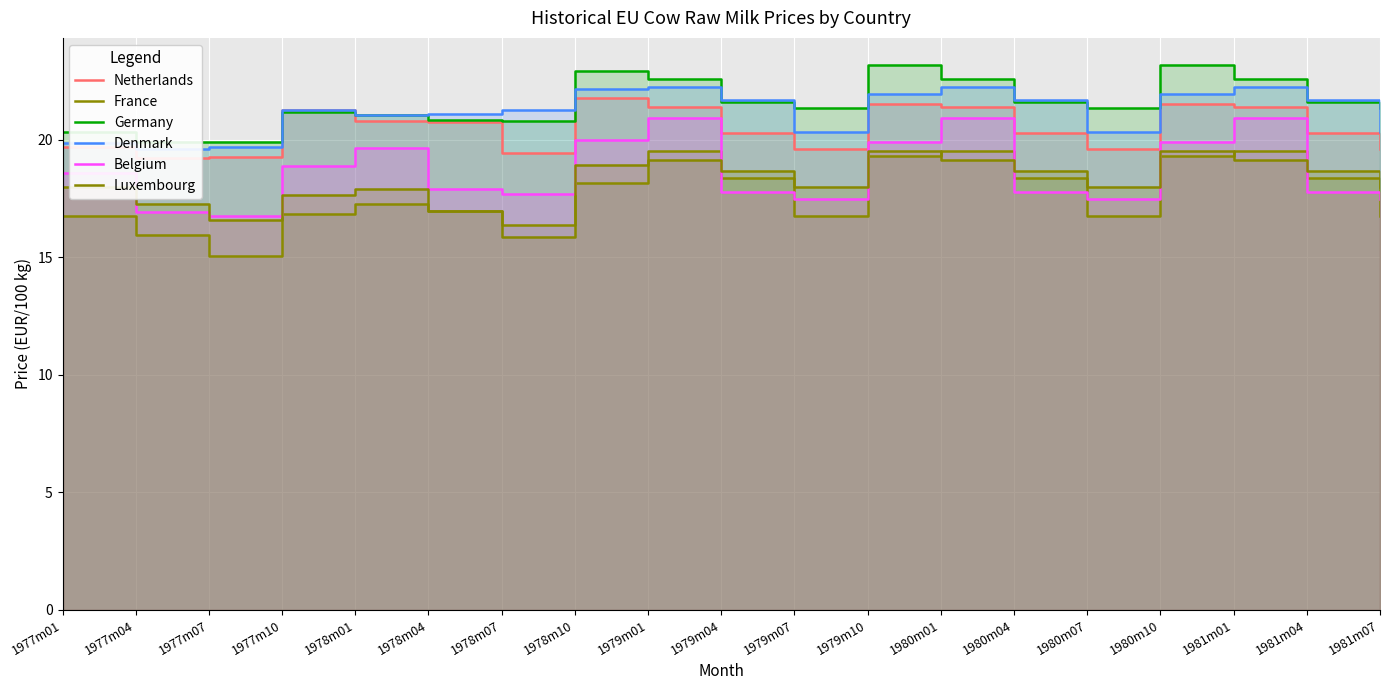

Count the number of categories in the chart.

19